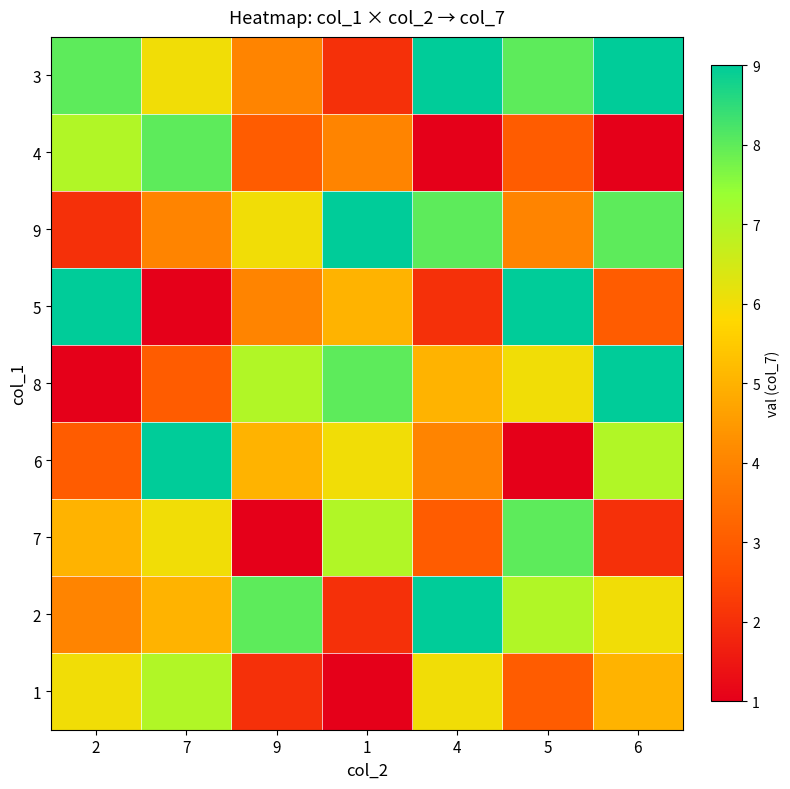

Between 4 and 1, which is larger?

4